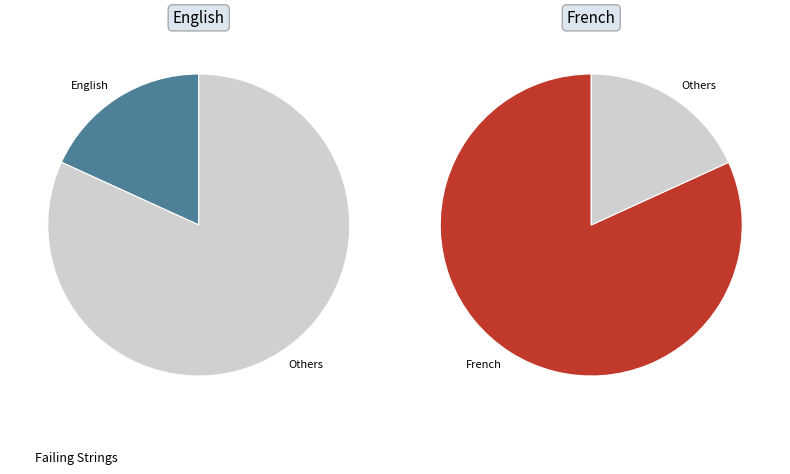

True or false: English accounts for 18% of the total.

True